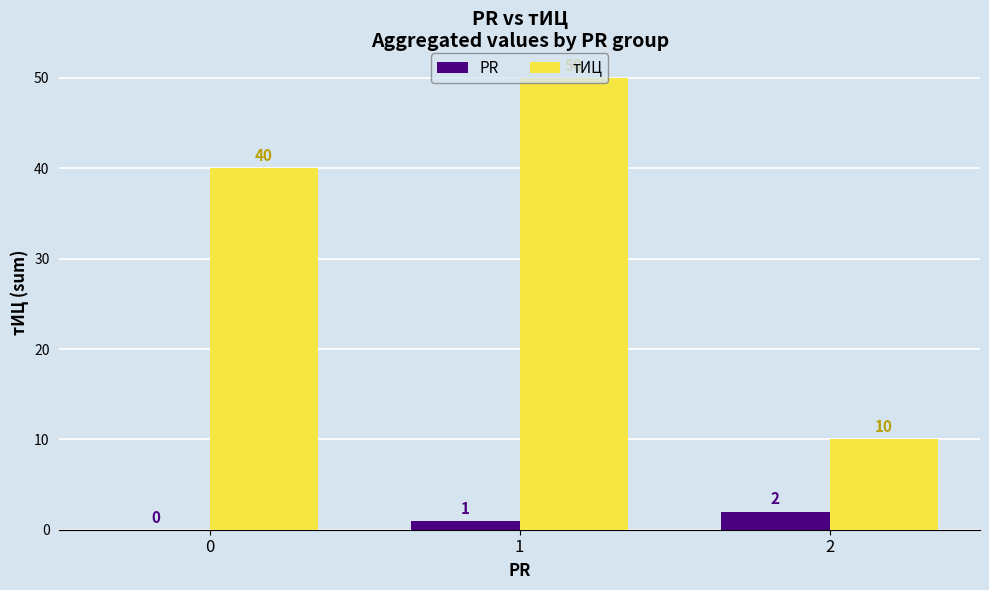

How many groups of bars are there?

3